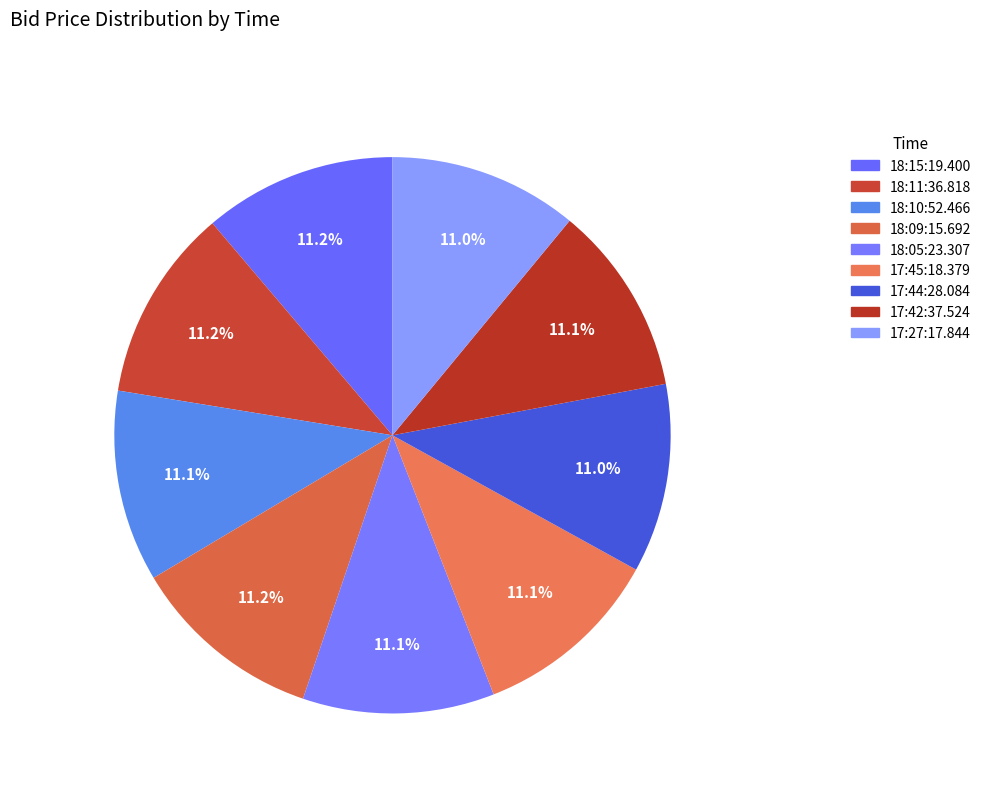

Combined, what portion of the pie is 17:27:17.844 and 18:09:15.692?

22.2%